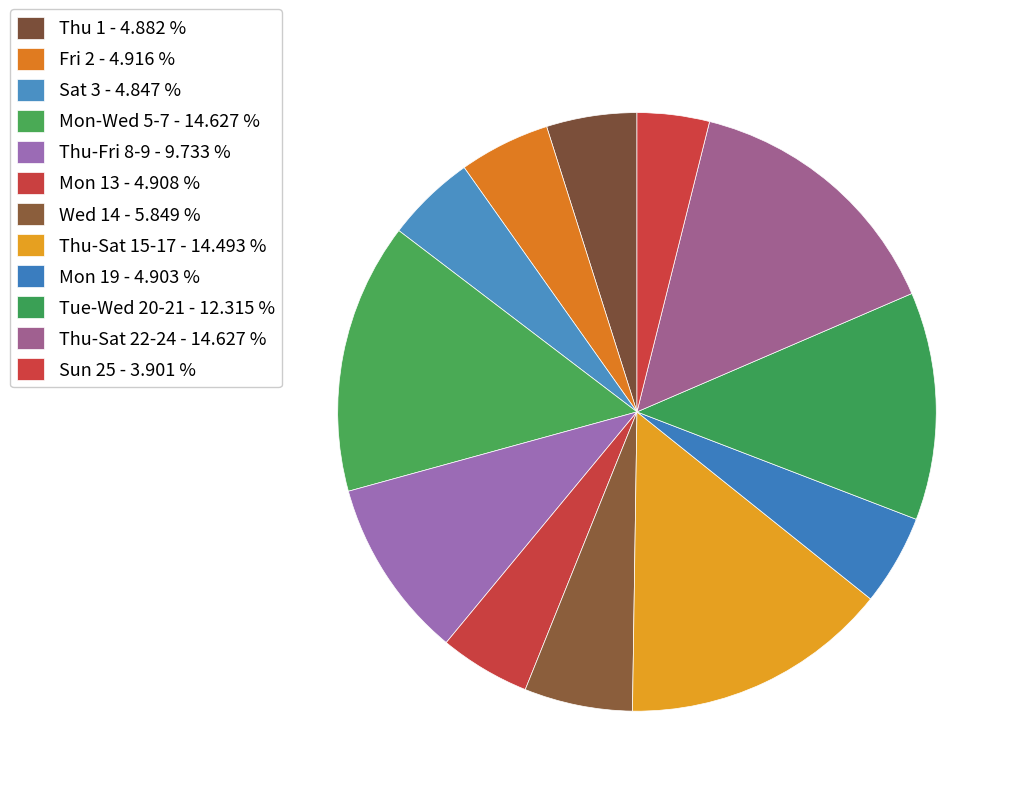

Does any single category account for the majority?

No